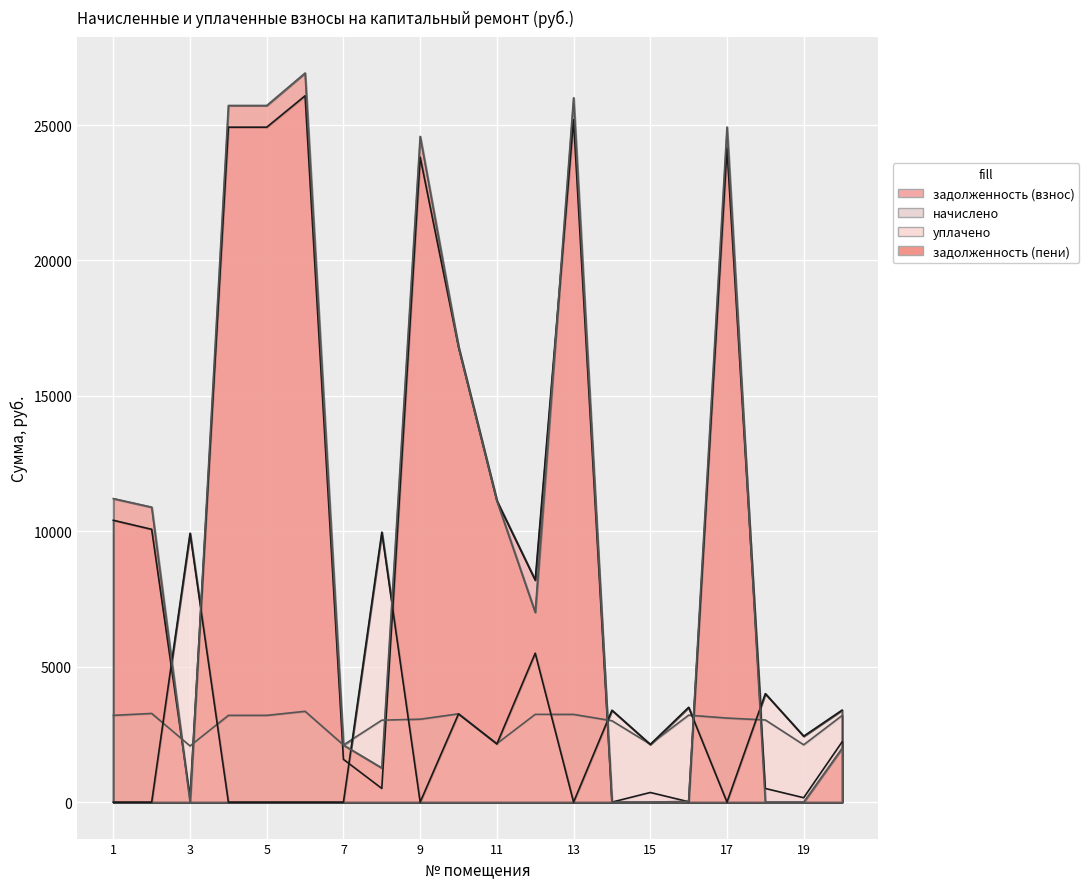

Reading left to right, list all the values displayed in this chart.

задолженность (взнос): 10407.2	10073.0	175.0	24922.2	24922.2	26082.8	1579.3	504.4	23817.0	16803.4	11127.9	8198.5	25198.5	0.0	355.9	13.7	24148.7	504.2	162.6	2221.9
начислено: 3203.9	3274.9	2074.3	3203.9	3203.9	3353.0	2109.8	3026.3	3061.8	3260.8	2159.6	3239.4	3239.4	3005.0	2138.3	3211.0	3104.4	3033.4	2117.0	3196.8
уплачено: 0.0	0.0	9928.0	0.0	0.0	0.0	0.0	9967.3	0.0	3256.9	2146.7	5500.0	0.0	3393.0	2131.5	3501.0	0.0	4004.0	2435.0	3396.0
задолженность (пени): 11208.2	10891.8	2.6	25723.2	25723.2	26921.0	2106.8	1261.0	24582.5	16802.6	11127.8	7008.3	26008.3	0.0	0.0	27.5	24924.8	0.0	0.0	1985.1